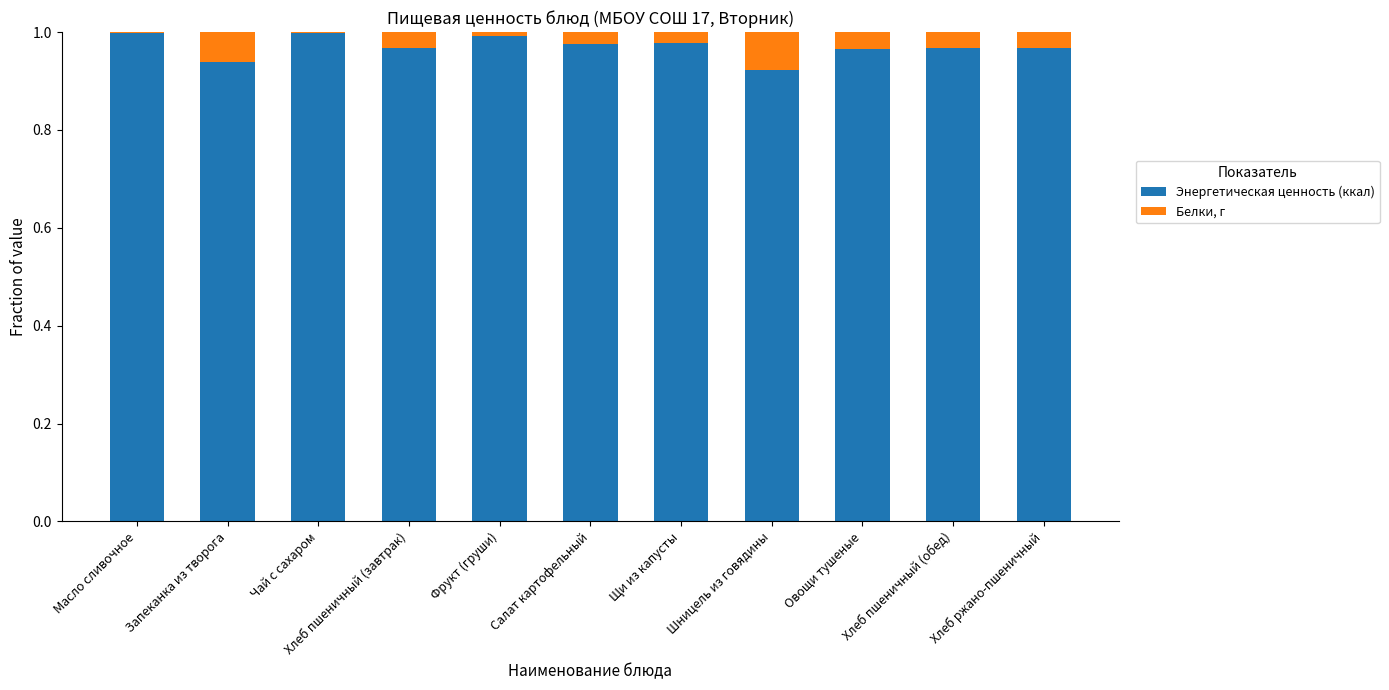

True or false: Энергетическая ценность (ккал) has a value of 1.0 at Масло сливочное.

True